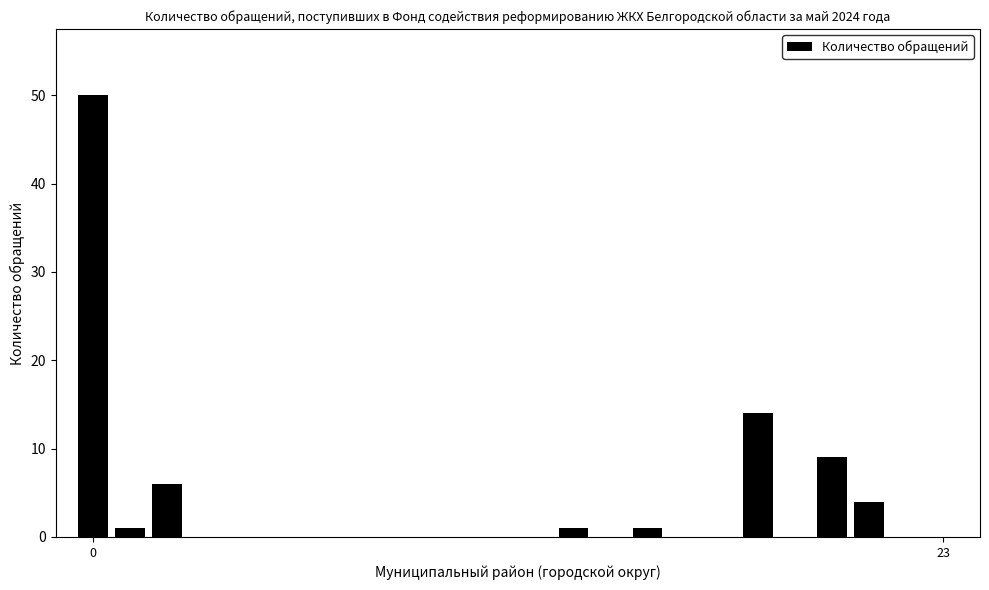

Reading right to left, list all the values displayed in this chart.

0	0	4	9	0	14	0	0	1	0	1	0	0	0	0	0	0	0	0	0	0	6	1	50